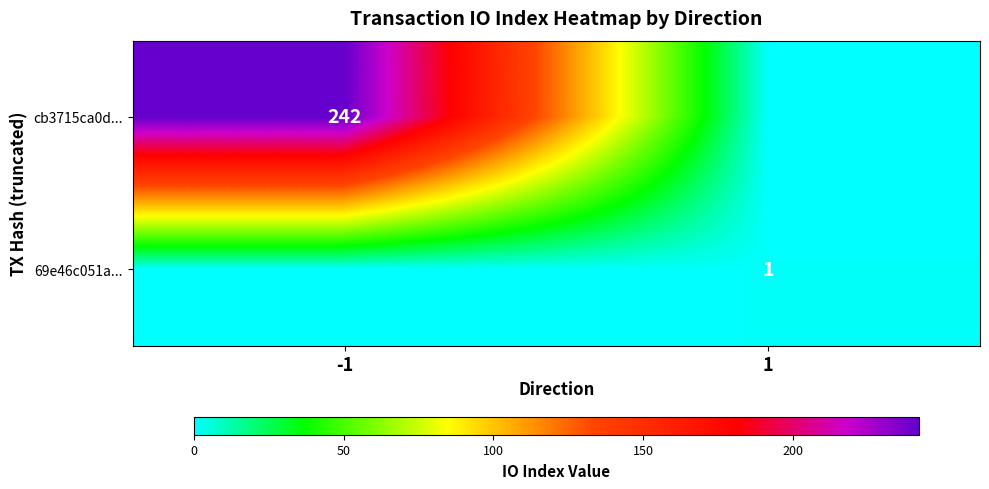

The 69e46c051a... series shows 1 at 1. True or false?

True